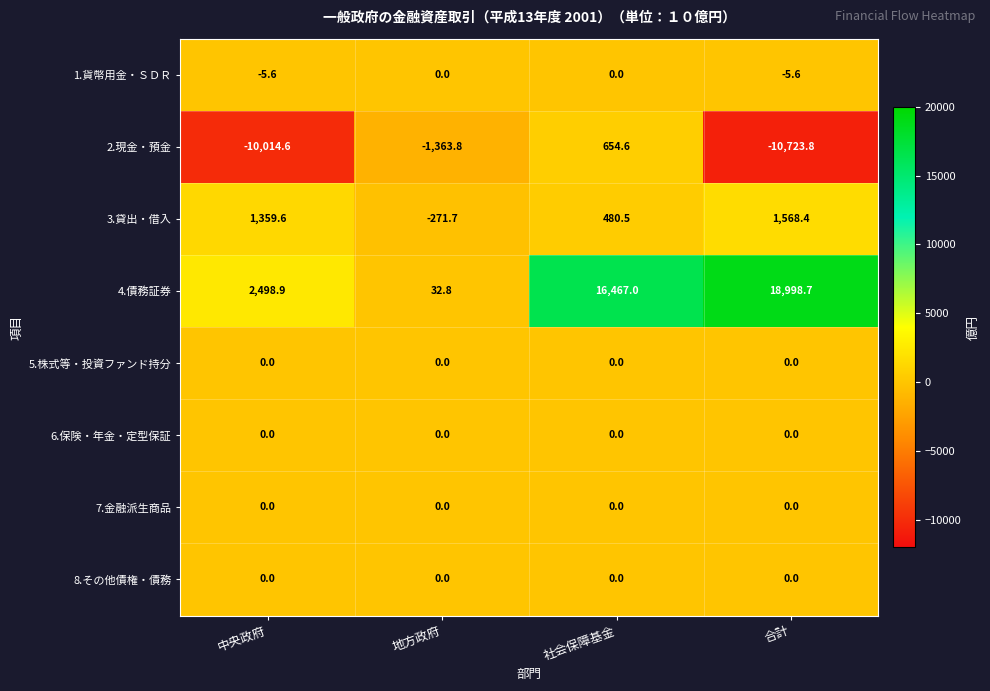

What is the greatest value displayed?

18998.7